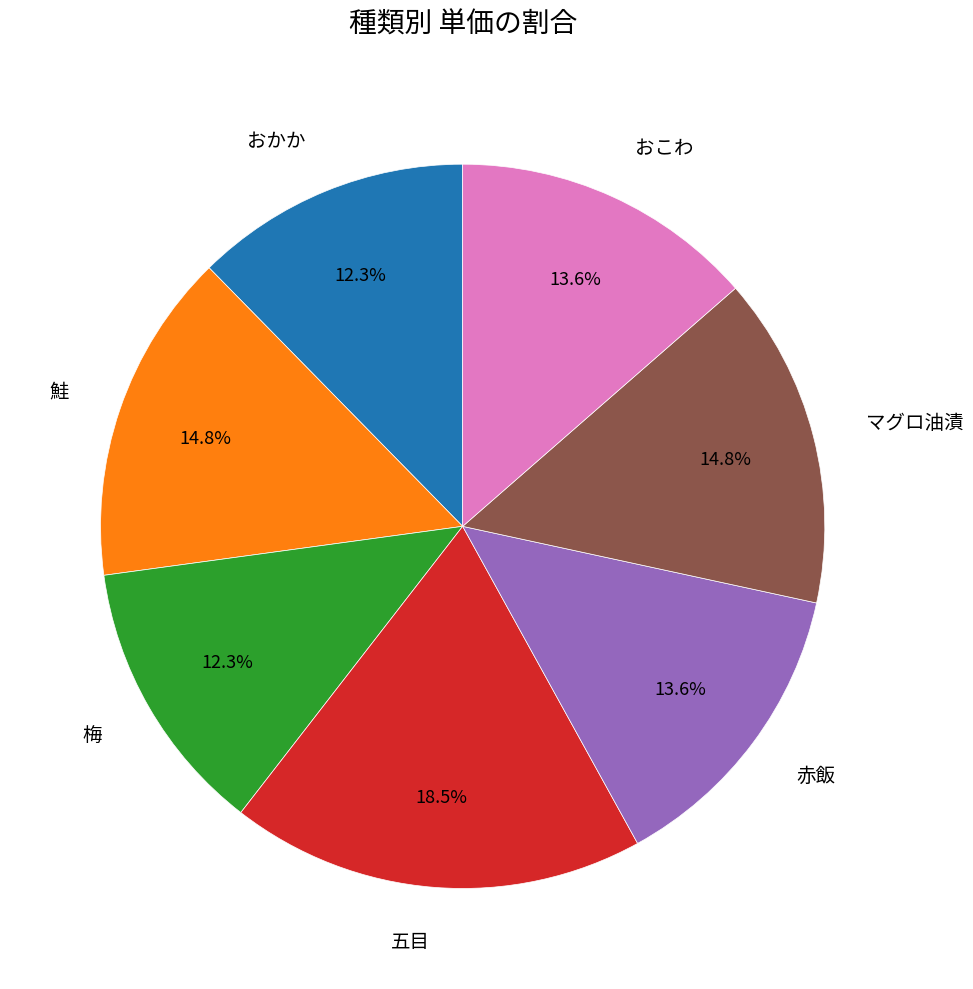

How many slices are in this pie chart?

7